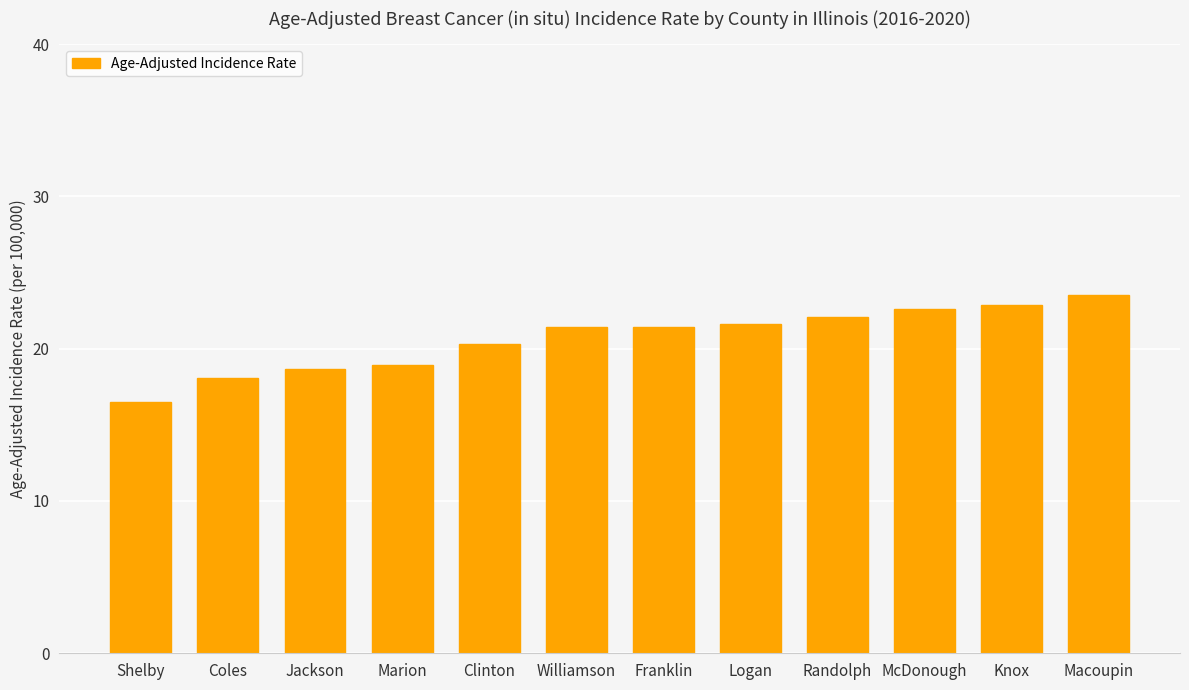

What is the label of the 8th bar from the left?

Logan